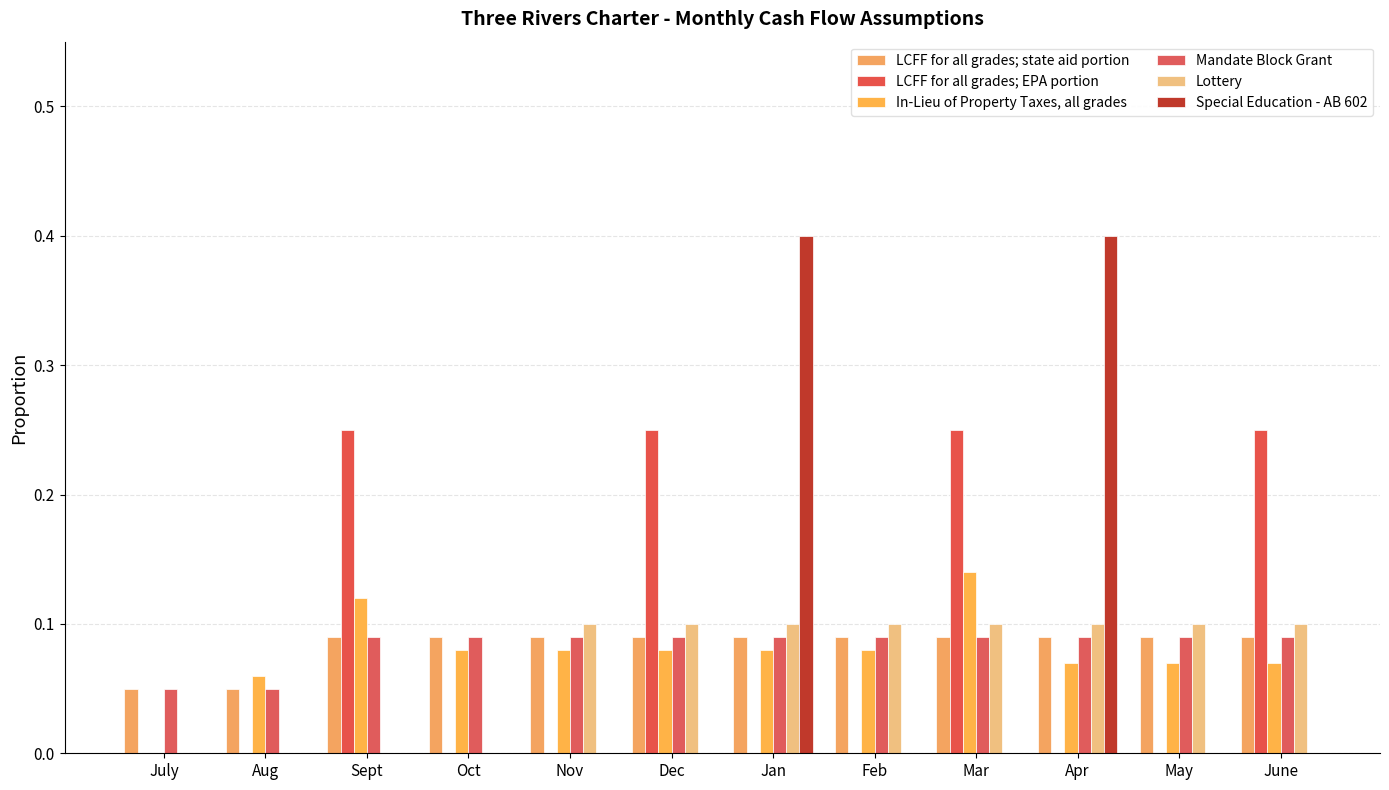

What is the difference between the maximum and minimum values in the In-Lieu of Property Taxes, all grades series?

0.1